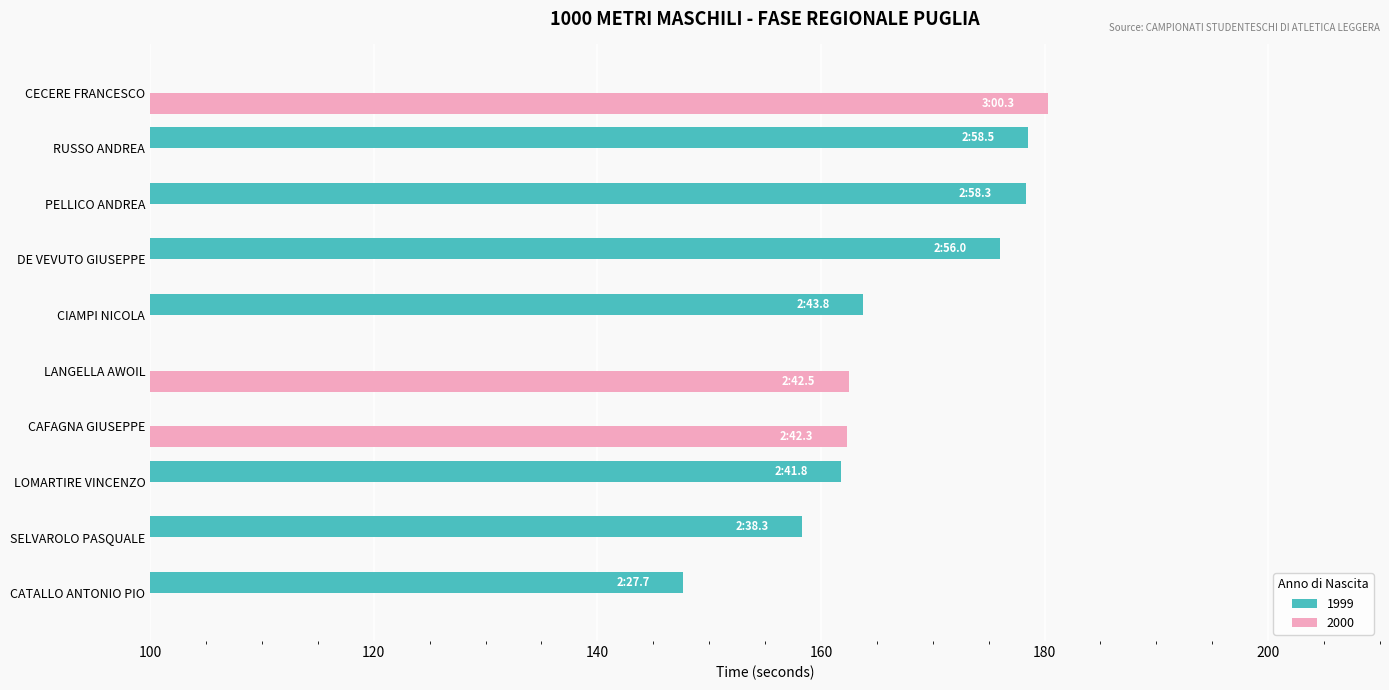

Which series has the largest total across all categories?

1999